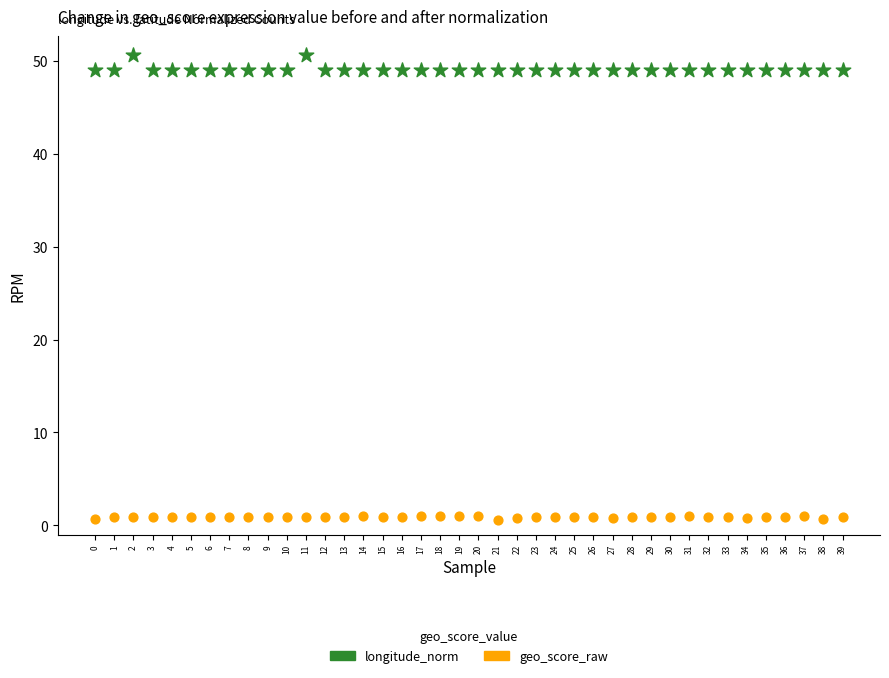

Across all data points, what is the range of Y values (max minus min)?

50.0